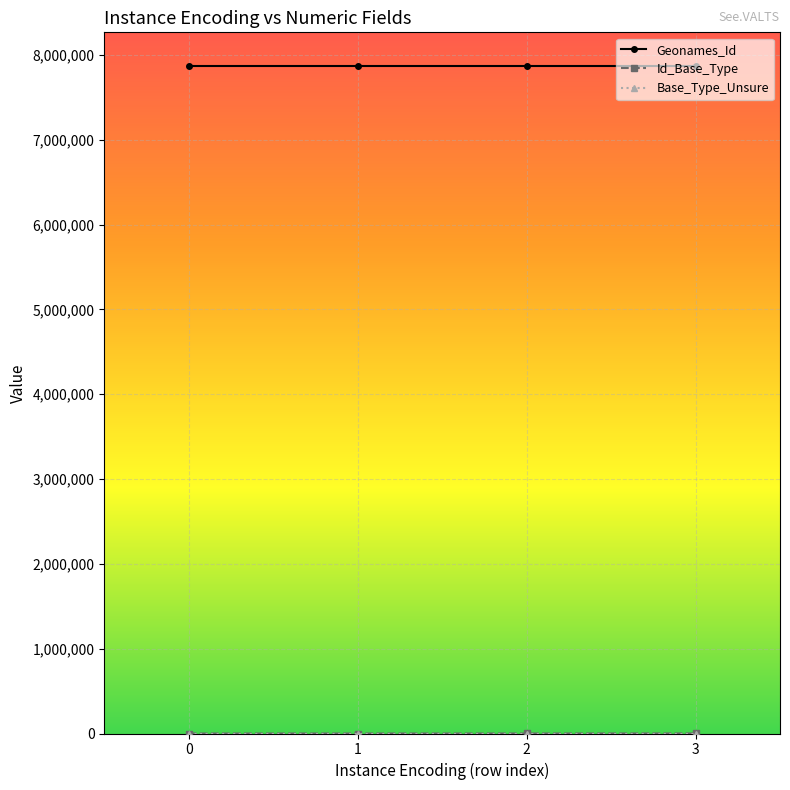

What is the lowest value of the Geonames_Id series?

7873671